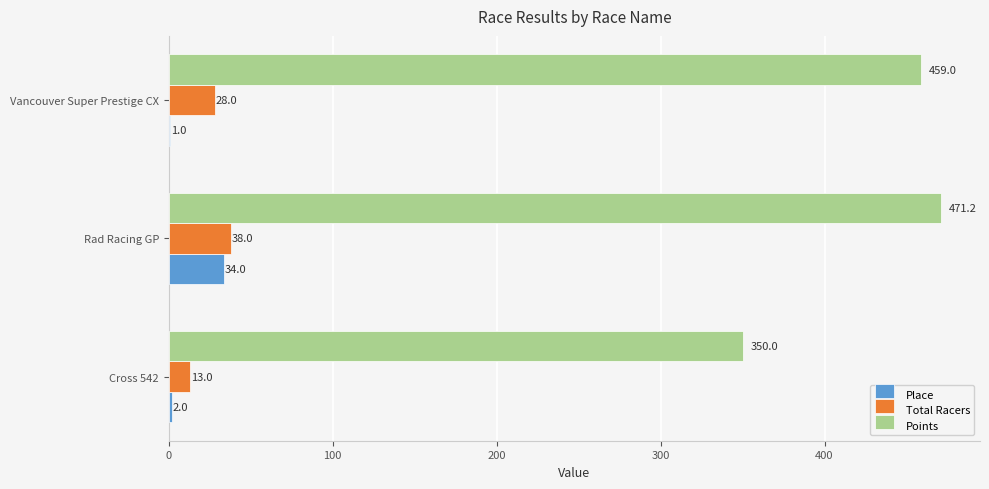

Which series has the largest total across all categories?

Points